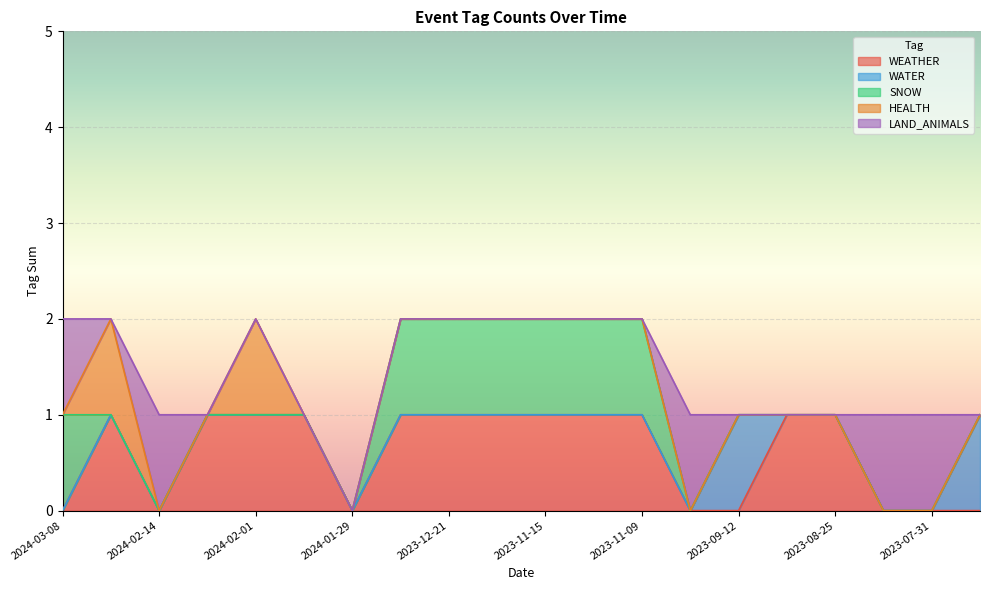

What is the sum of all LAND_ANIMALS values?

5